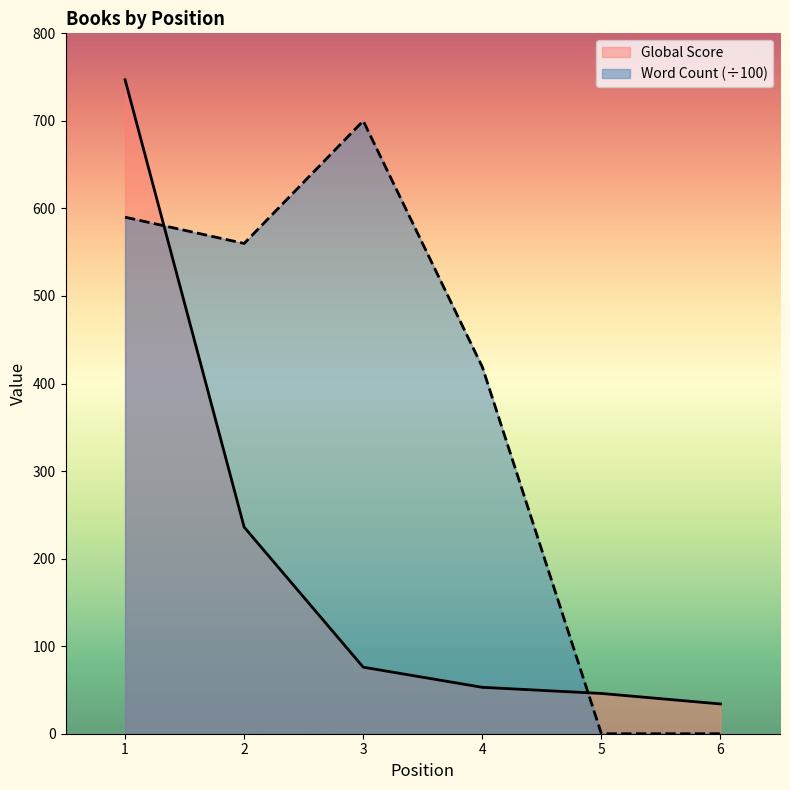

Which label corresponds to the smallest value in the chart?

5